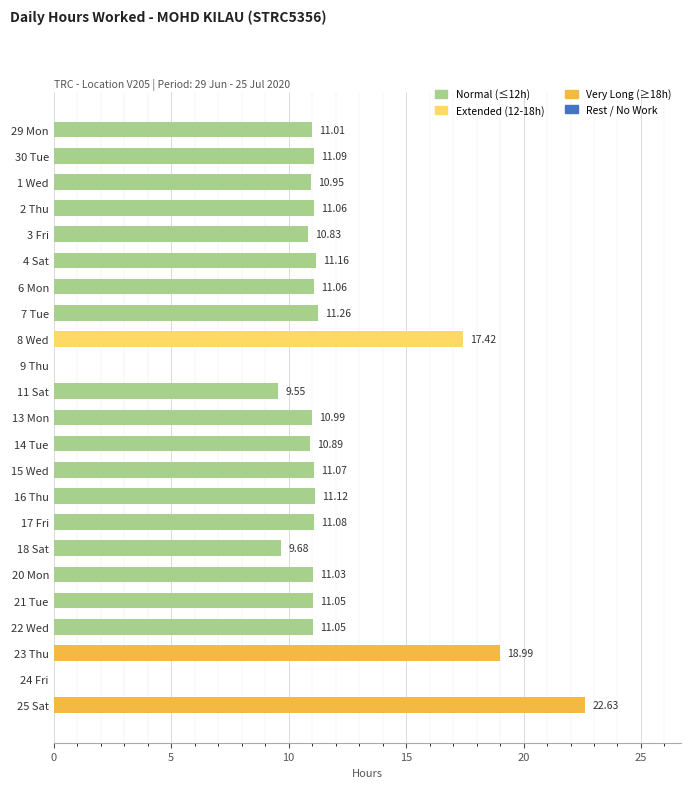

Approximately how many times larger is the value at 17 Fri compared to 3 Fri?

1.0